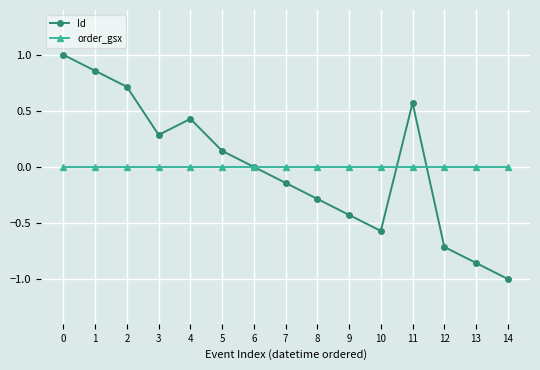

In Id, how many points are higher than both neighbors (excluding endpoints)?

2